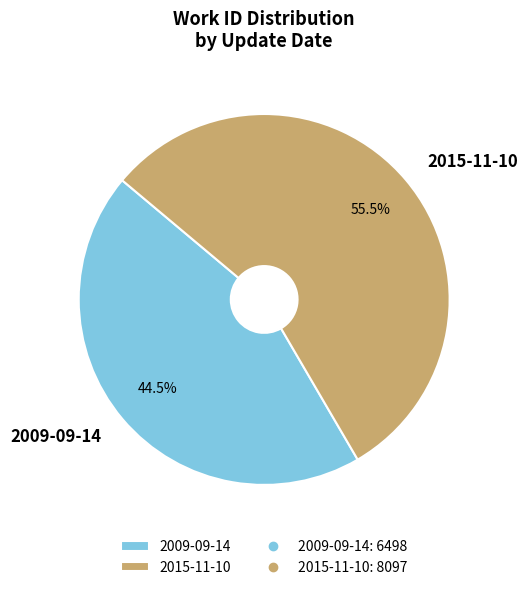

What is the smallest slice in the pie chart?

2009-09-14